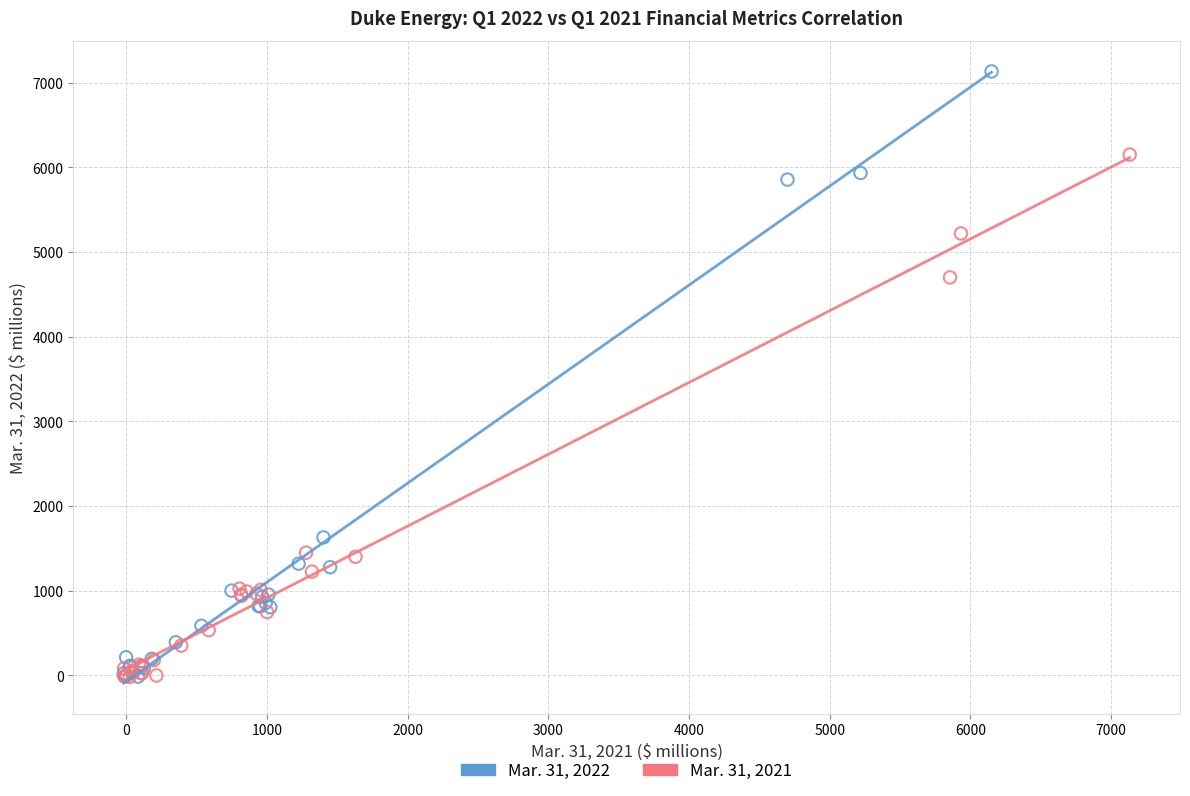

What are all the series names shown in the legend?

Mar. 31, 2022, Mar. 31, 2021